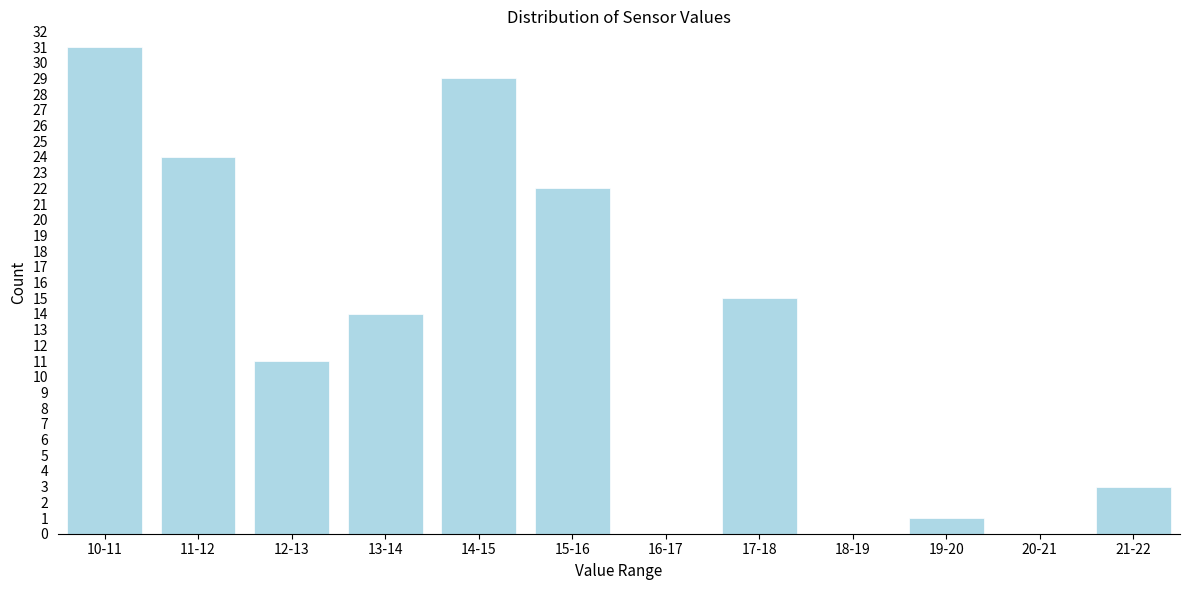

Reading left to right, what are all the values shown in this chart?

10-11=31	11-12=24	12-13=11	13-14=14	14-15=29	15-16=22	16-17=0	17-18=15	18-19=0	19-20=1	20-21=0	21-22=3